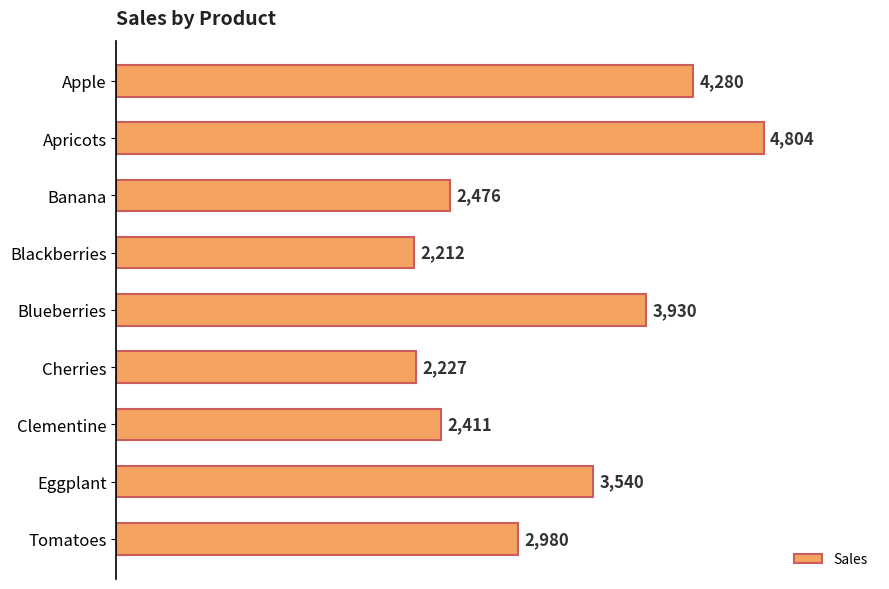

At which category does the chart reach its minimum across all series?

Blackberries